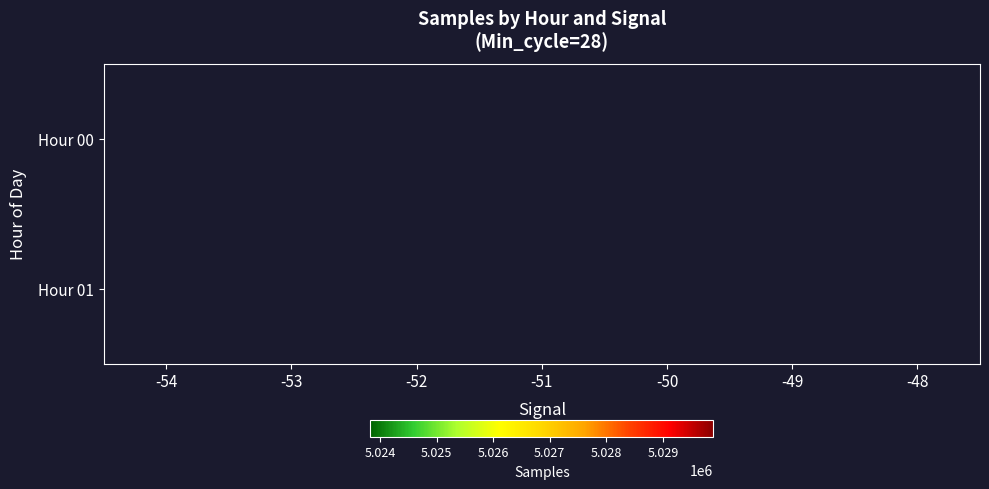

True or false: Hour 00 has a value of 8015275.9 at -54.

False